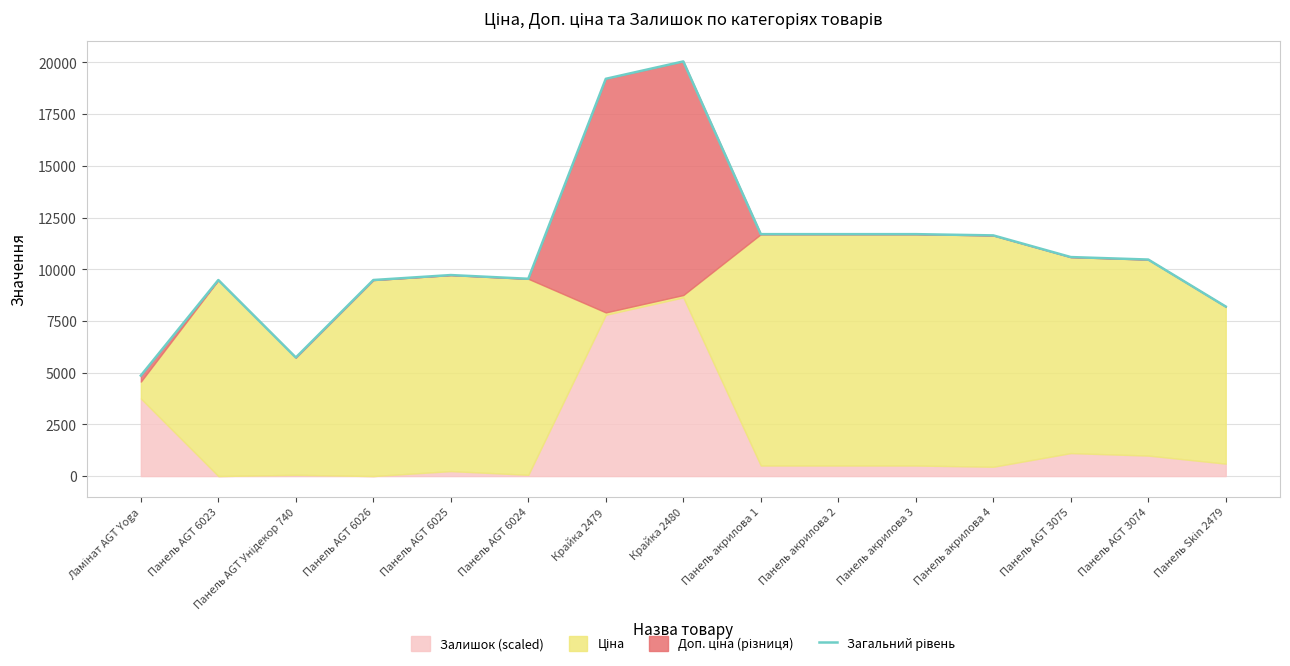

How many values are below 10470?

7